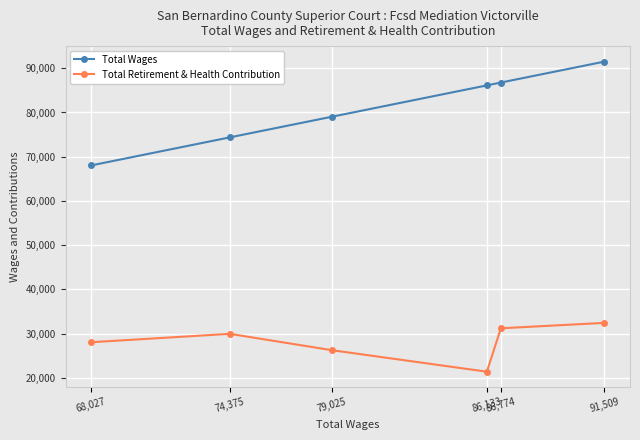

Rank the series at 86,774 from highest to lowest value.

Total Wages, Total Retirement & Health Contribution